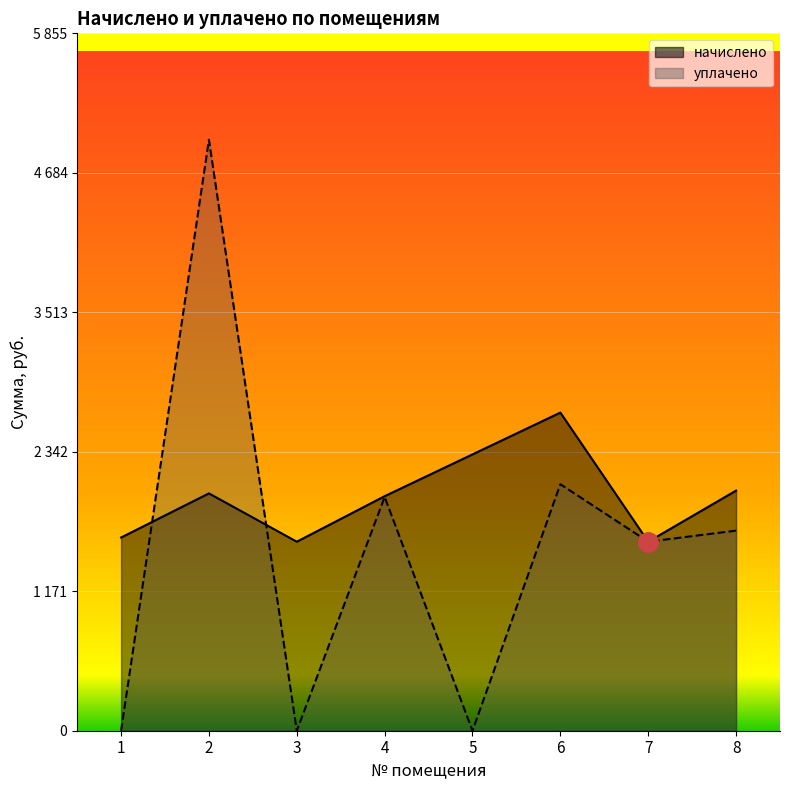

What is the difference between the second highest and second lowest values in the начислено series?

733.2